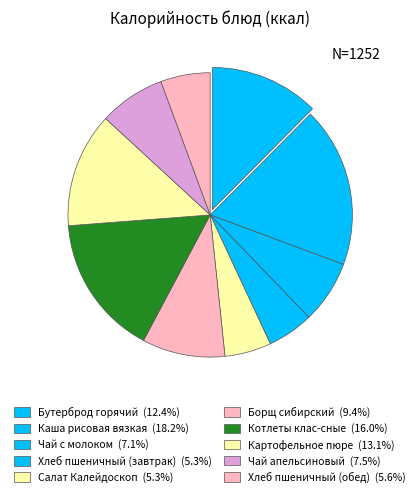

What is the largest slice in the pie chart?

Каша рисовая вязкая